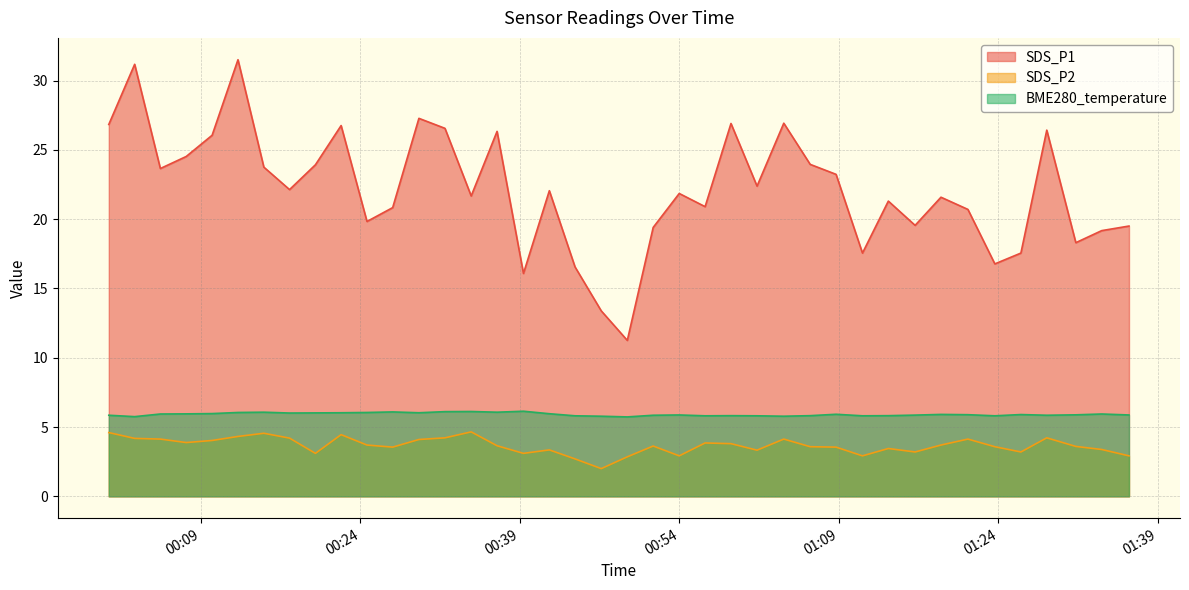

What is the greatest value displayed?

31.5